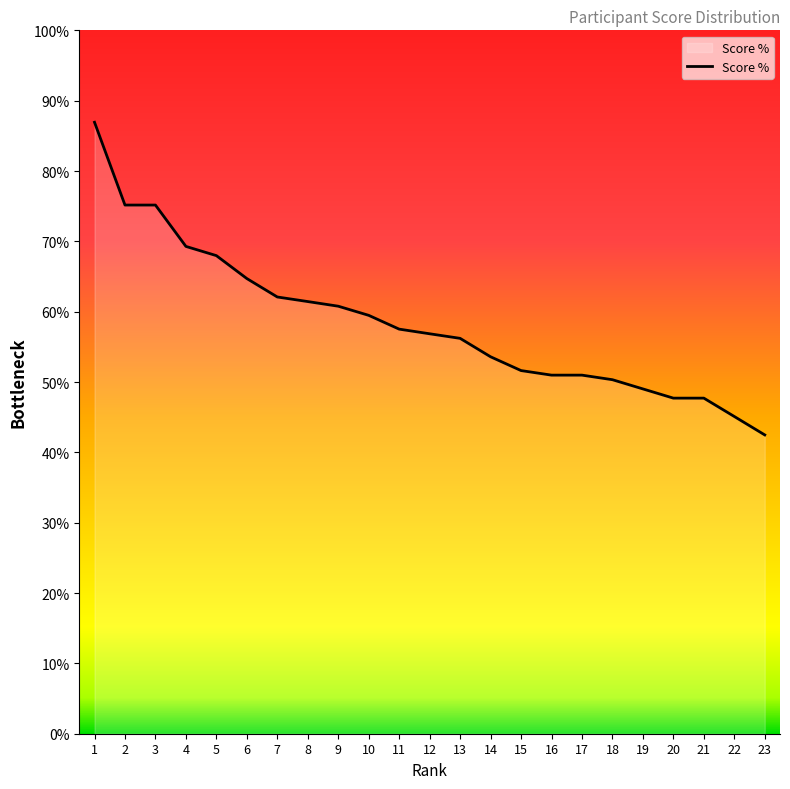

What is the average value?

58.4